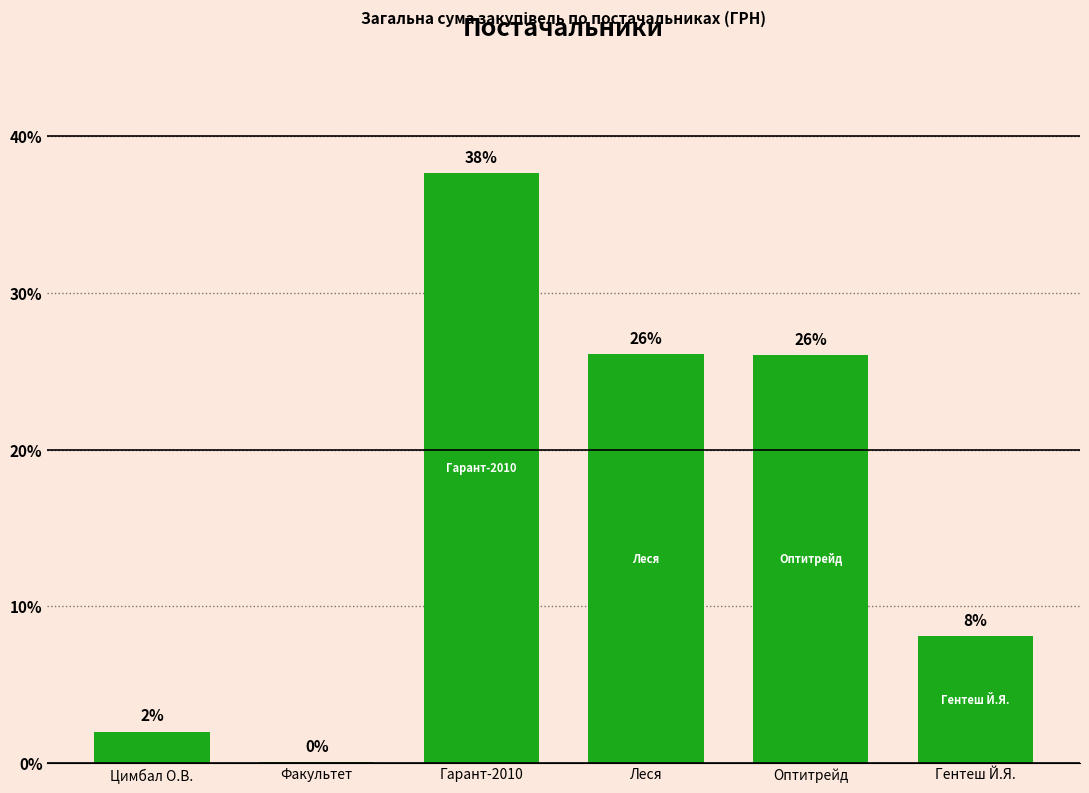

What is the sum of all values?

100.0